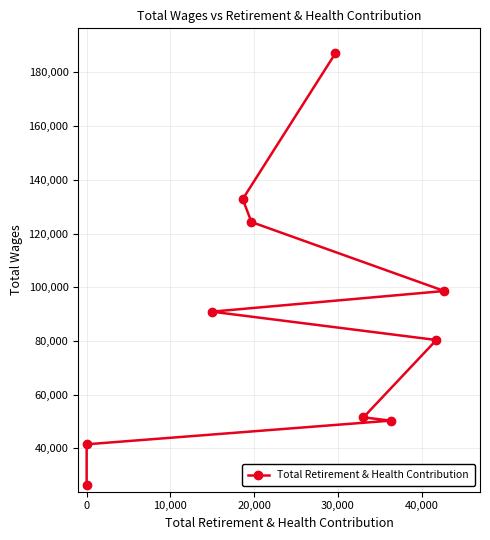

How many series are shown in this chart?

1